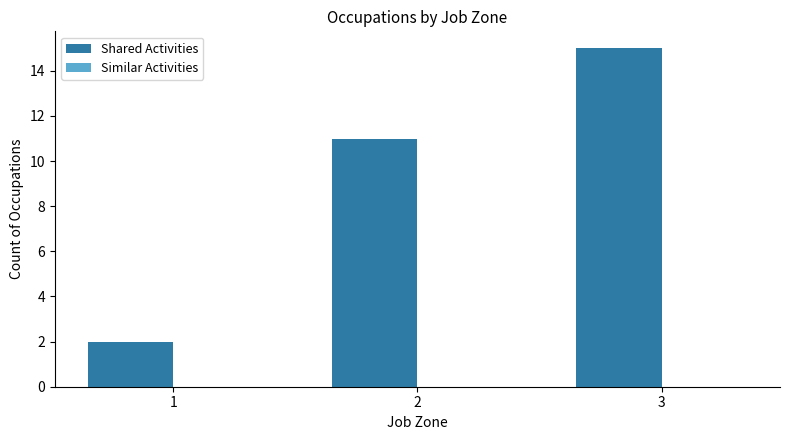

List the labels in order of value, largest first.

3, 2, 1